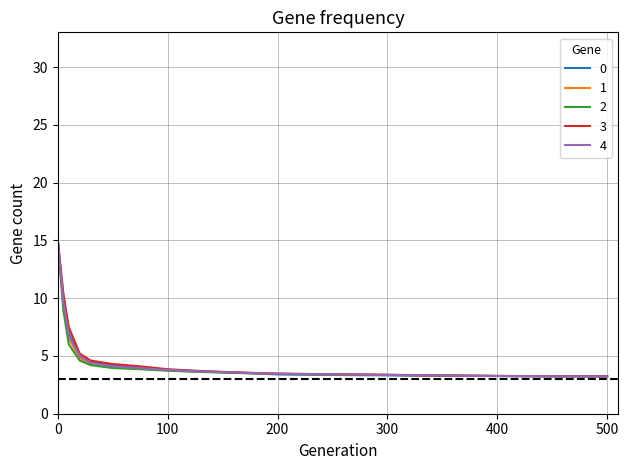

What is the maximum value shown in the chart?

15.0